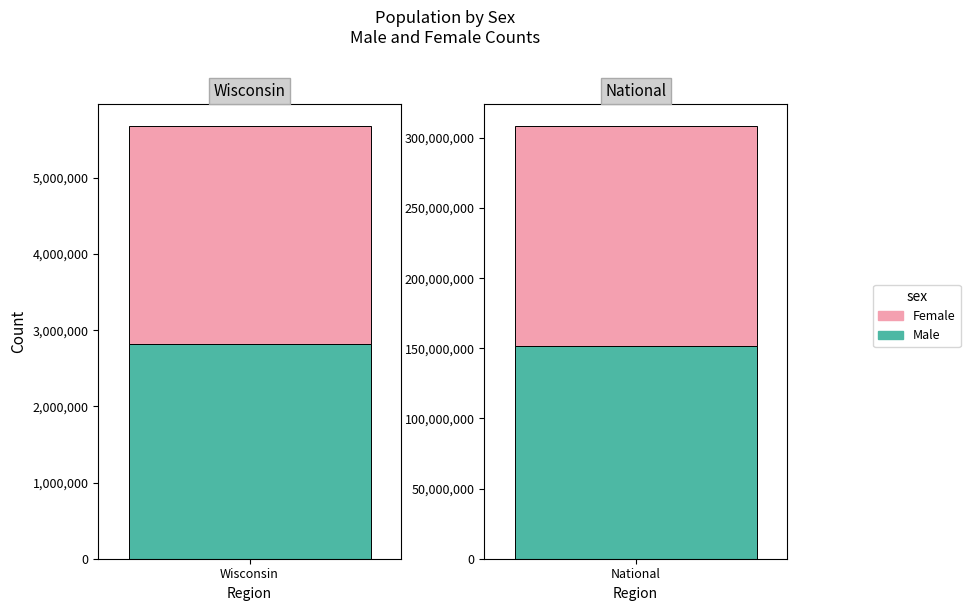

At which category is the sum across all series the highest?

National